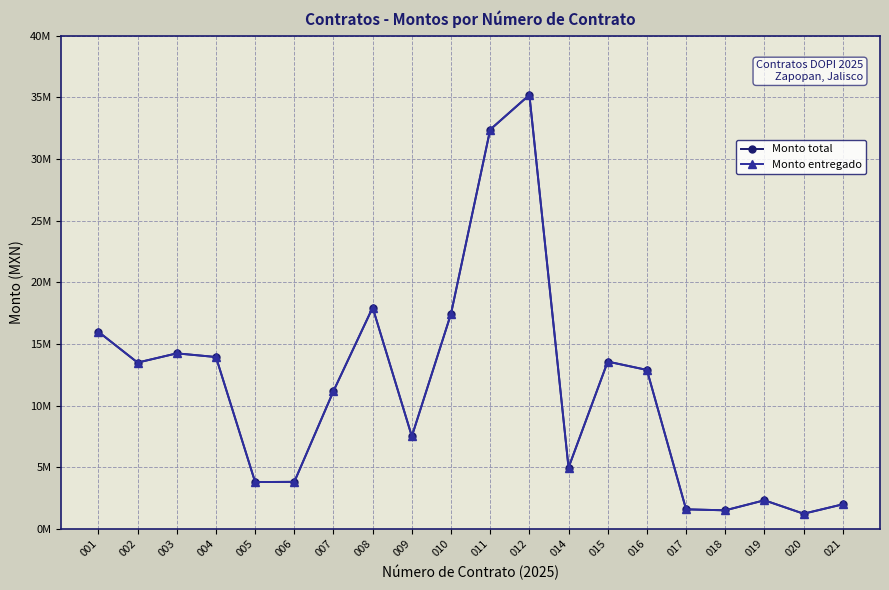

Reading left to right, extract all data points from this chart.

Monto total: 001=15993981.8	002=13499207.4	003=14246863.4	004=13949560.1	005=3808520.0	006=3825707.2	007=11190127.6	008=17960808.5	009=7518535.9	010=17462900.8	011=32395635.9	012=35206404.8	014=4979176.6	015=13579391.7	016=12903025.3	017=1596998.4	018=1516777.3	019=2331223.7	020=1241580.1	021=2003127.5
Monto entregado: 001=15993981.8	002=13499207.4	003=14246863.4	004=13949560.1	005=3808520.0	006=3825707.2	007=11190127.6	008=17960808.5	009=7518535.9	010=17462900.8	011=32395635.9	012=35206404.8	014=4979176.6	015=13579391.7	016=12903025.3	017=1596998.4	018=1516777.3	019=2331223.7	020=1241580.1	021=2003127.5